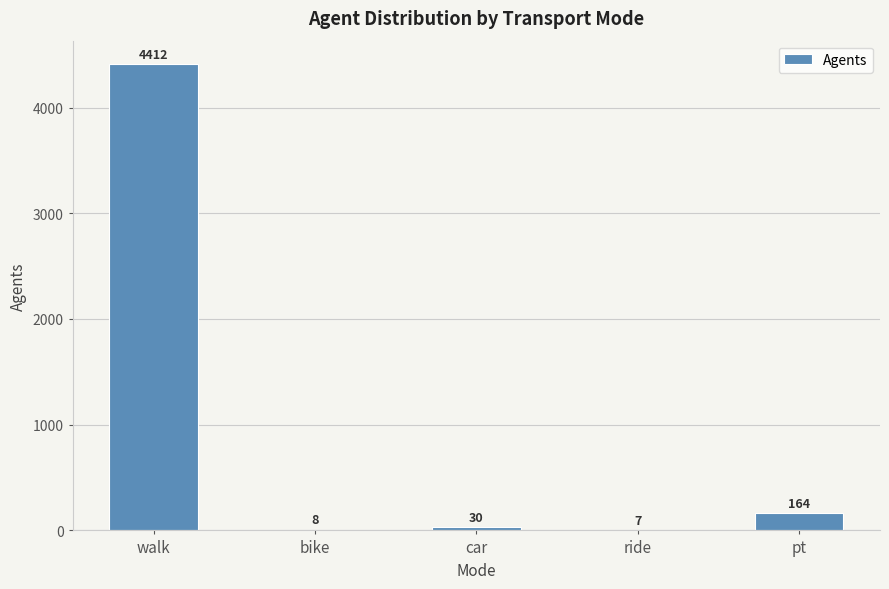

Which has a higher value, bike or ride?

bike